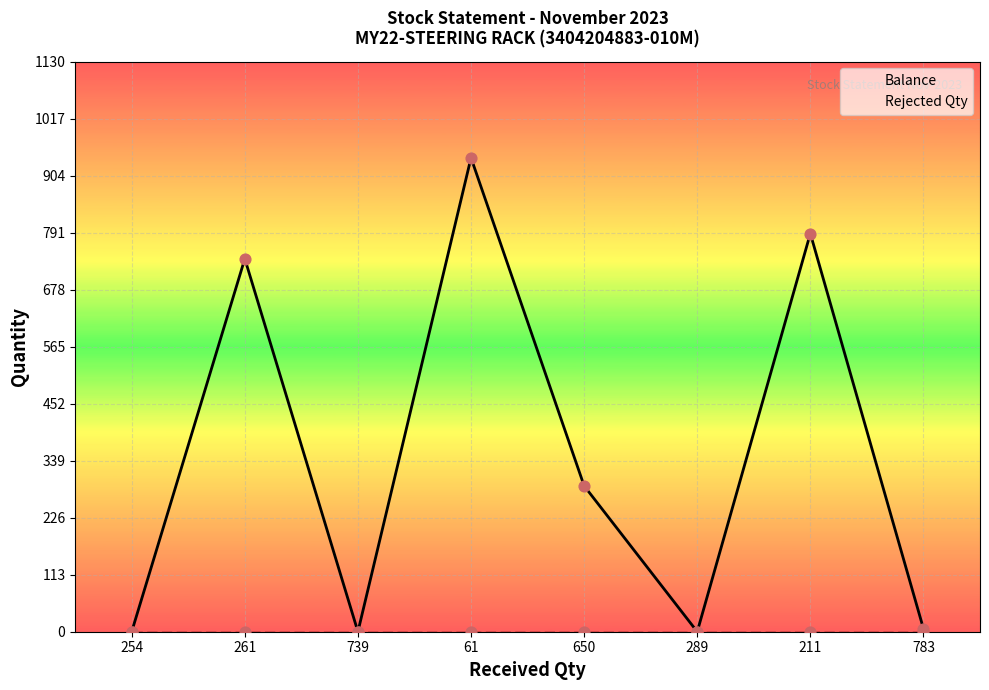

Which series has the largest total across all categories?

Balance